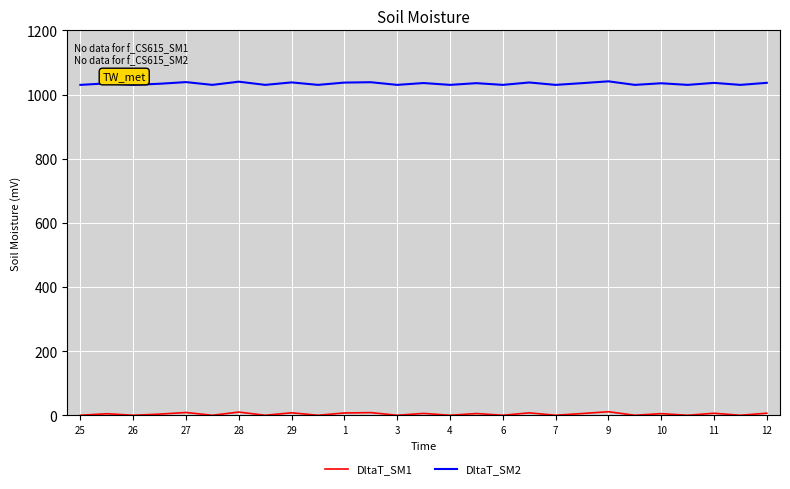

Which series has the largest total across all categories?

DltaT_SM2